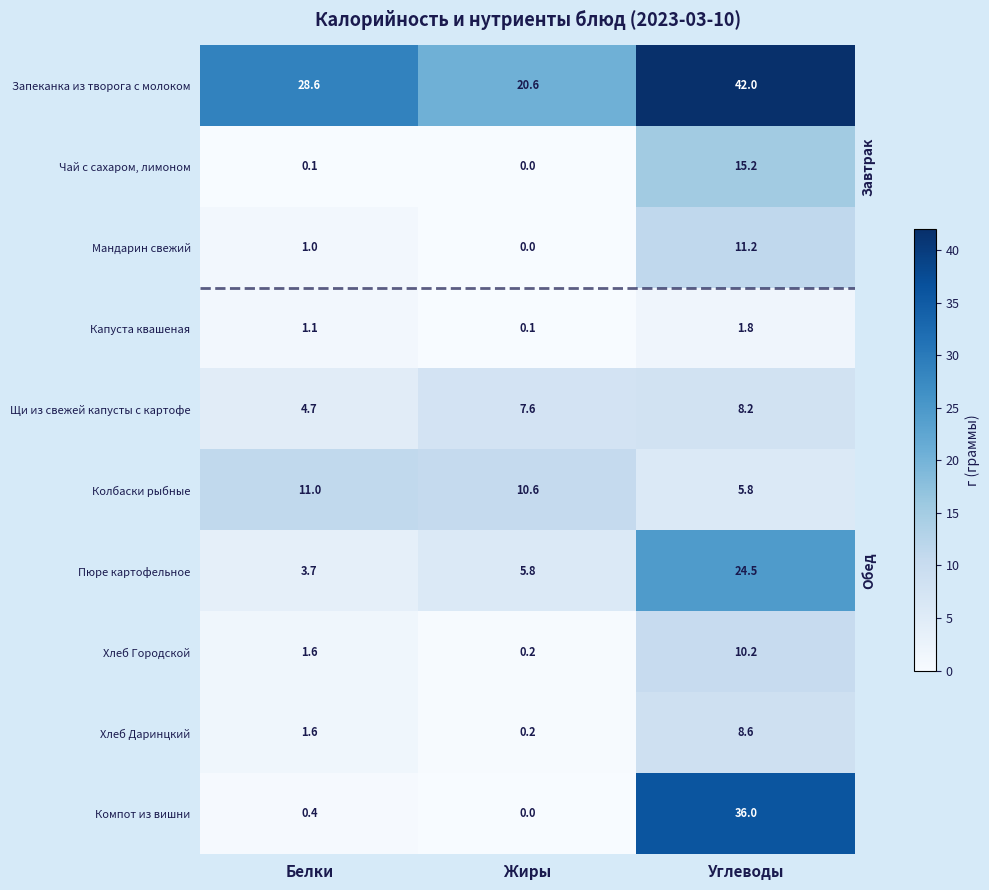

At which category is the sum across all series the highest?

Углеводы